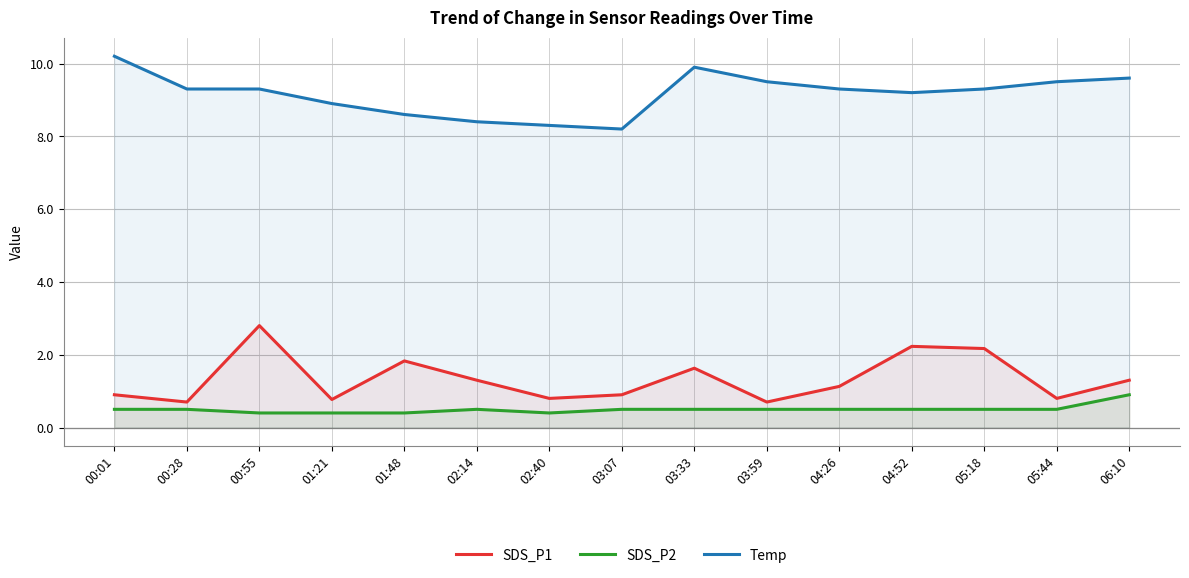

True or false: Temp and SDS_P1 cross at least once.

False